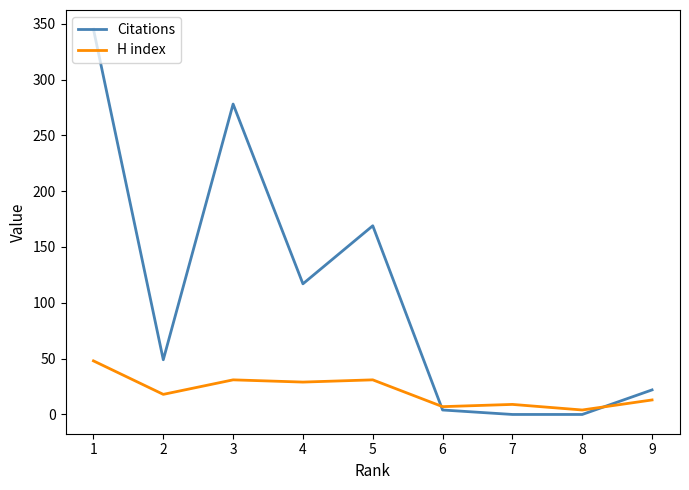

True or false: H index has a value of 19 at 4.

False